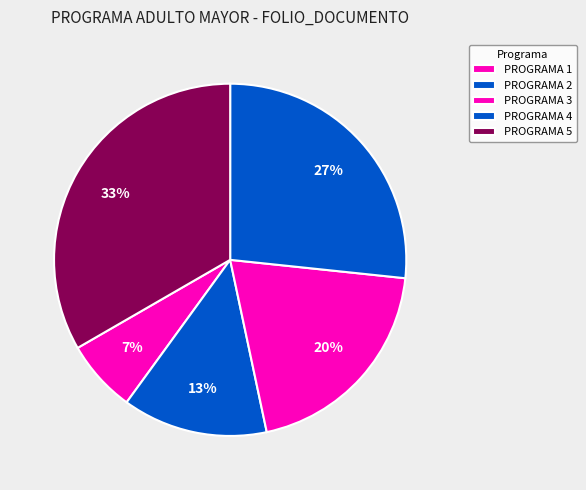

How many slices are in this pie chart?

5